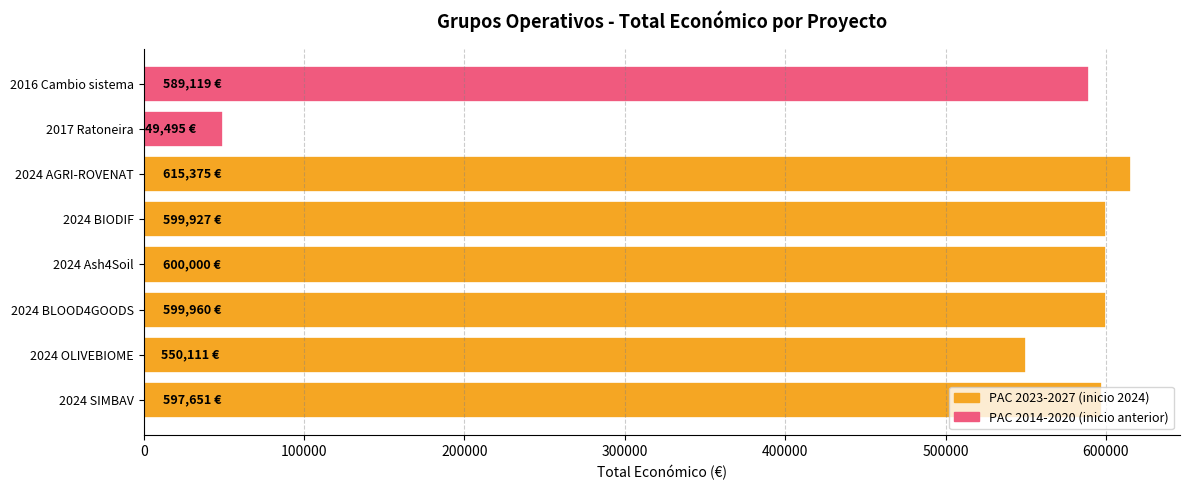

Which label corresponds to the smallest value in the chart?

2017 Ratoneira